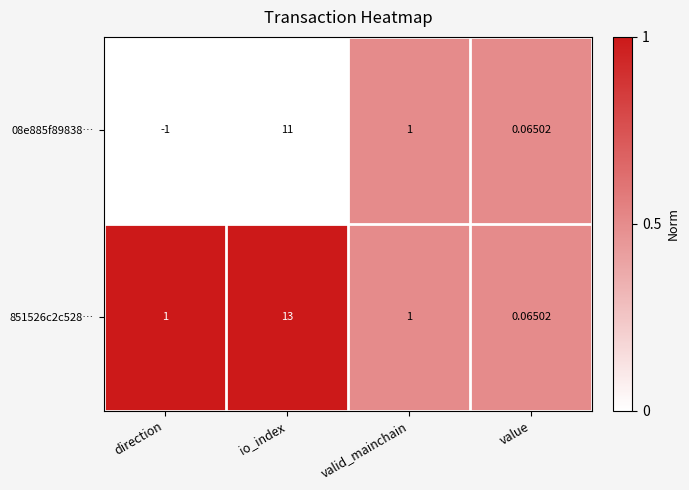

Where is 08e885f89838… nearest to the value 5?

valid_mainchain